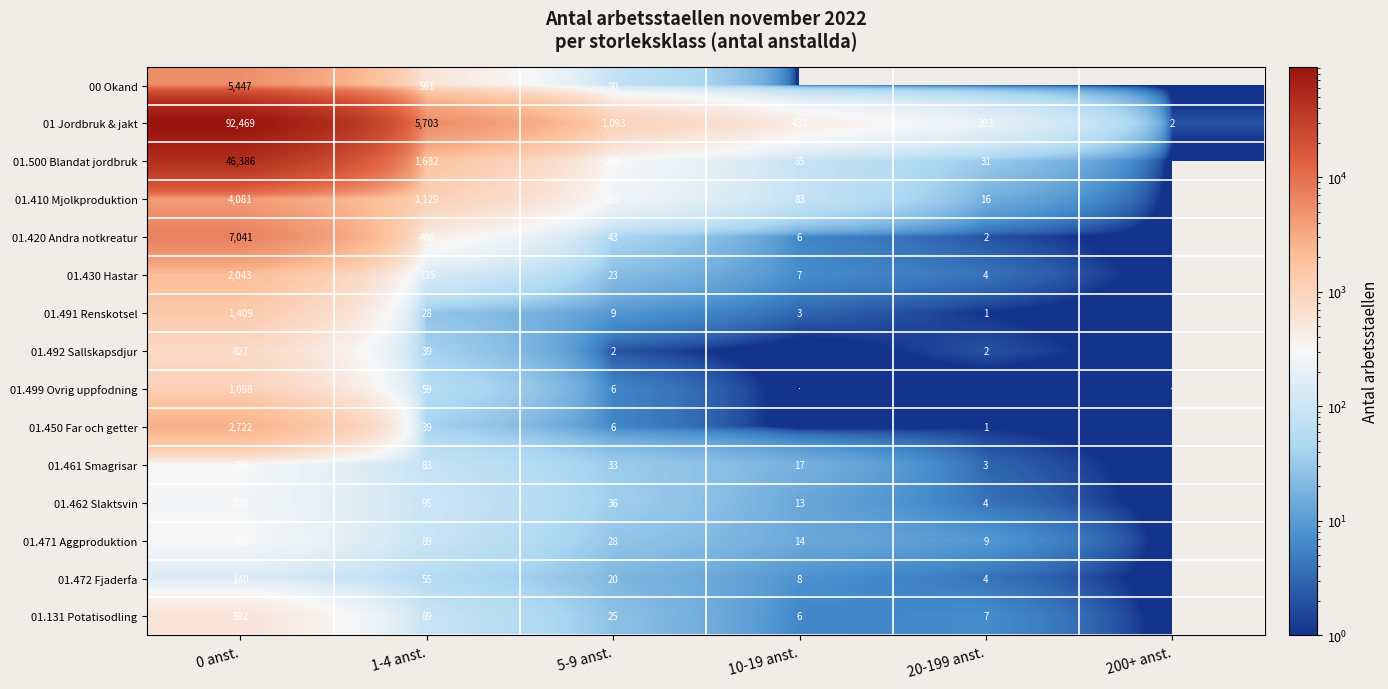

True or false: 01.471 Aggproduktion has a value of 302 at 0 anst..

True